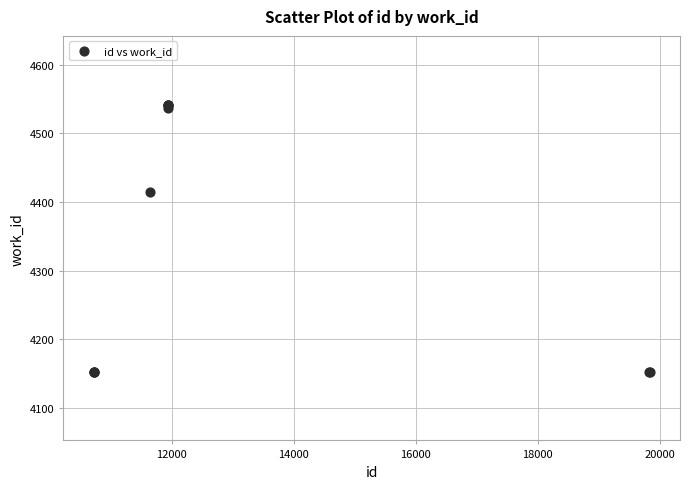

What Y value in the scatter plot is closest to 4347?

4414